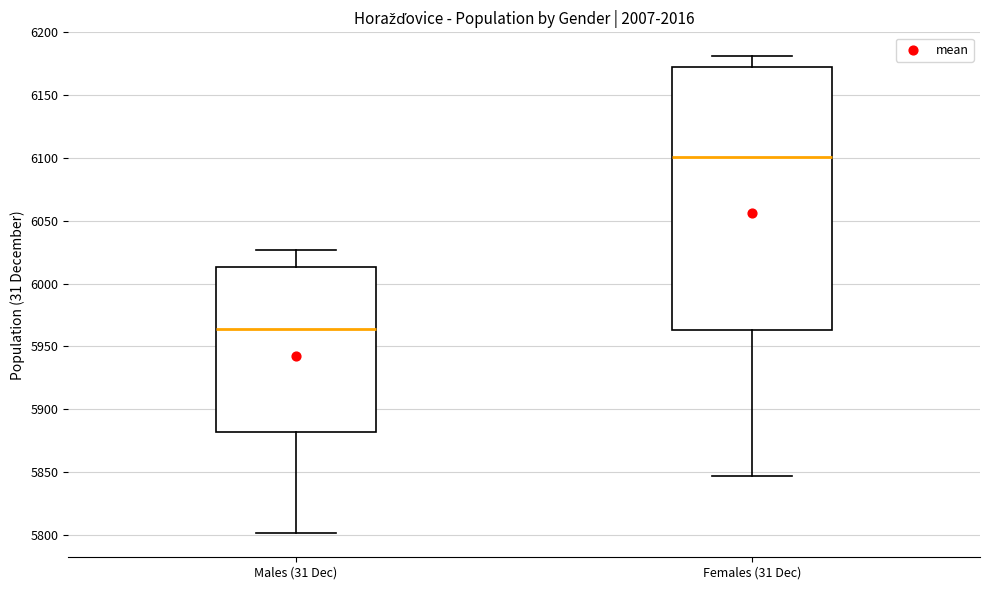

Reading left to right, read every box against the y-axis: the position of its median line, the range the box covers, and the ends of its whiskers. The values are not printed on the chart, so give them approximately, as read against the axis.

Males (31 Dec): median 5965, box 5880 to 6015, whiskers 5800 to 6025
Females (31 Dec): median 6100, box 5965 to 6175, whiskers 5845 to 6180